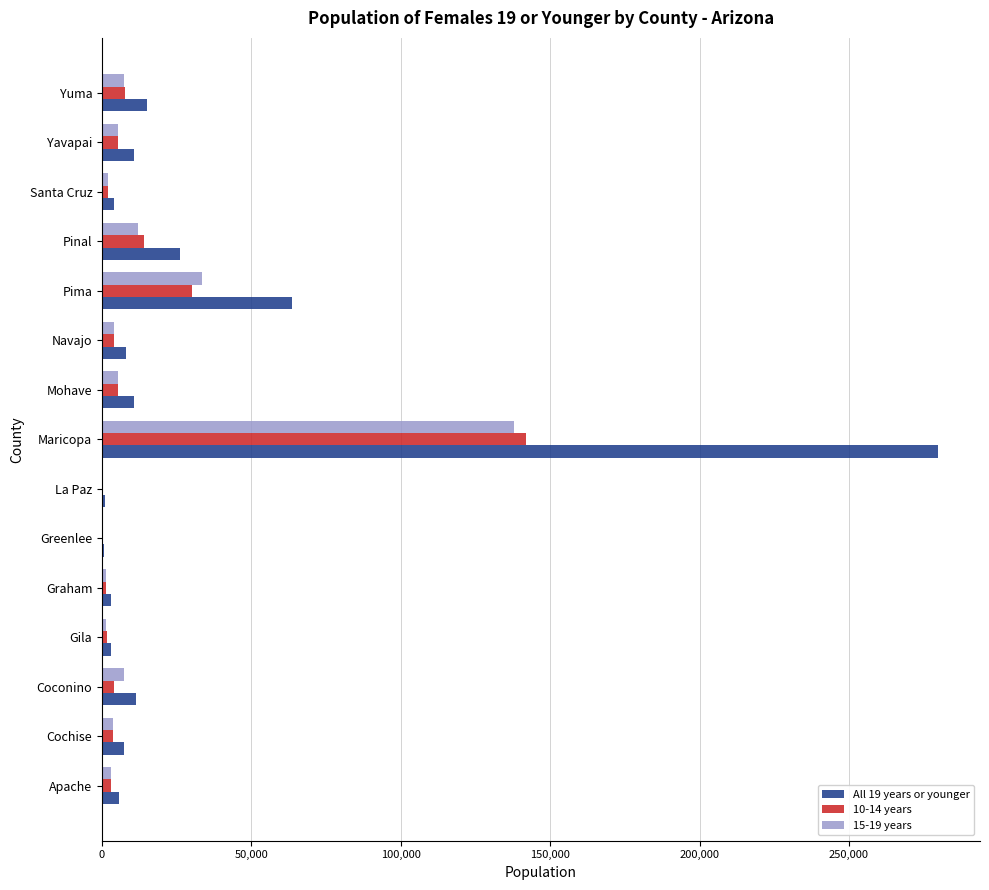

What is the greatest value displayed?

279838